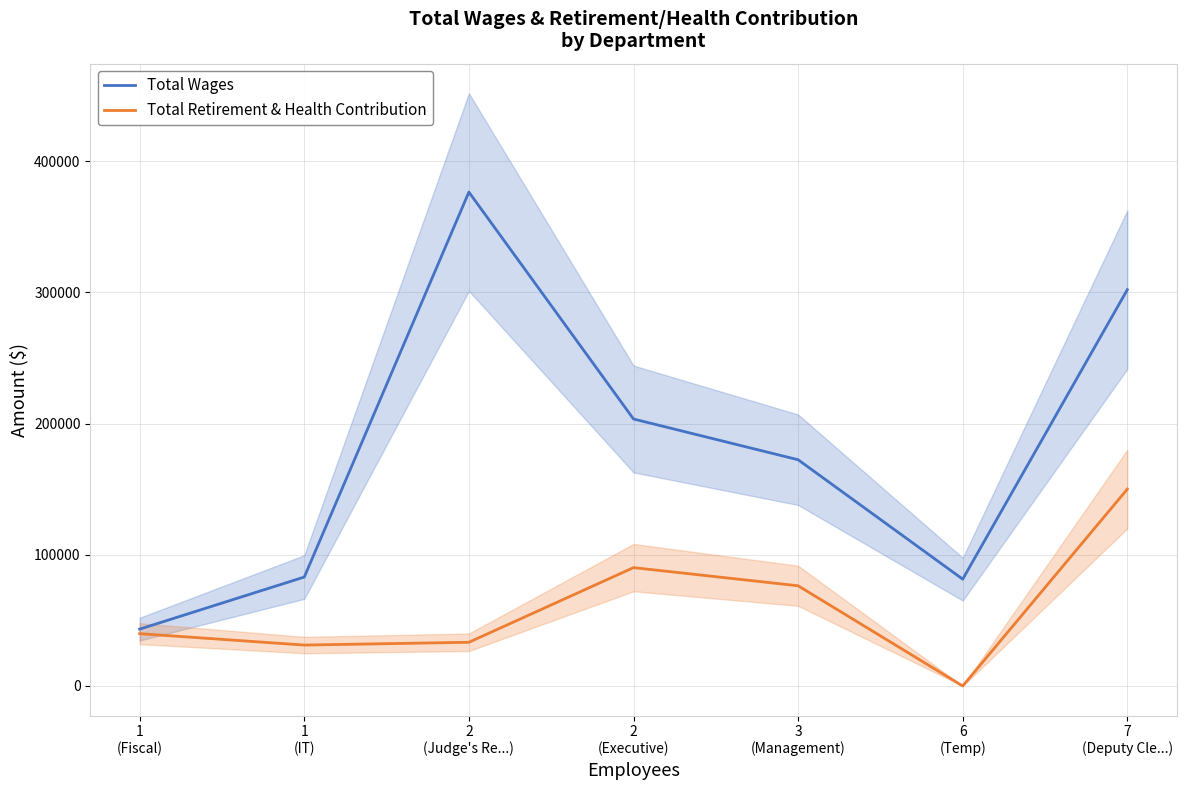

What is the average value of the Total Retirement & Health Contribution series?

60132